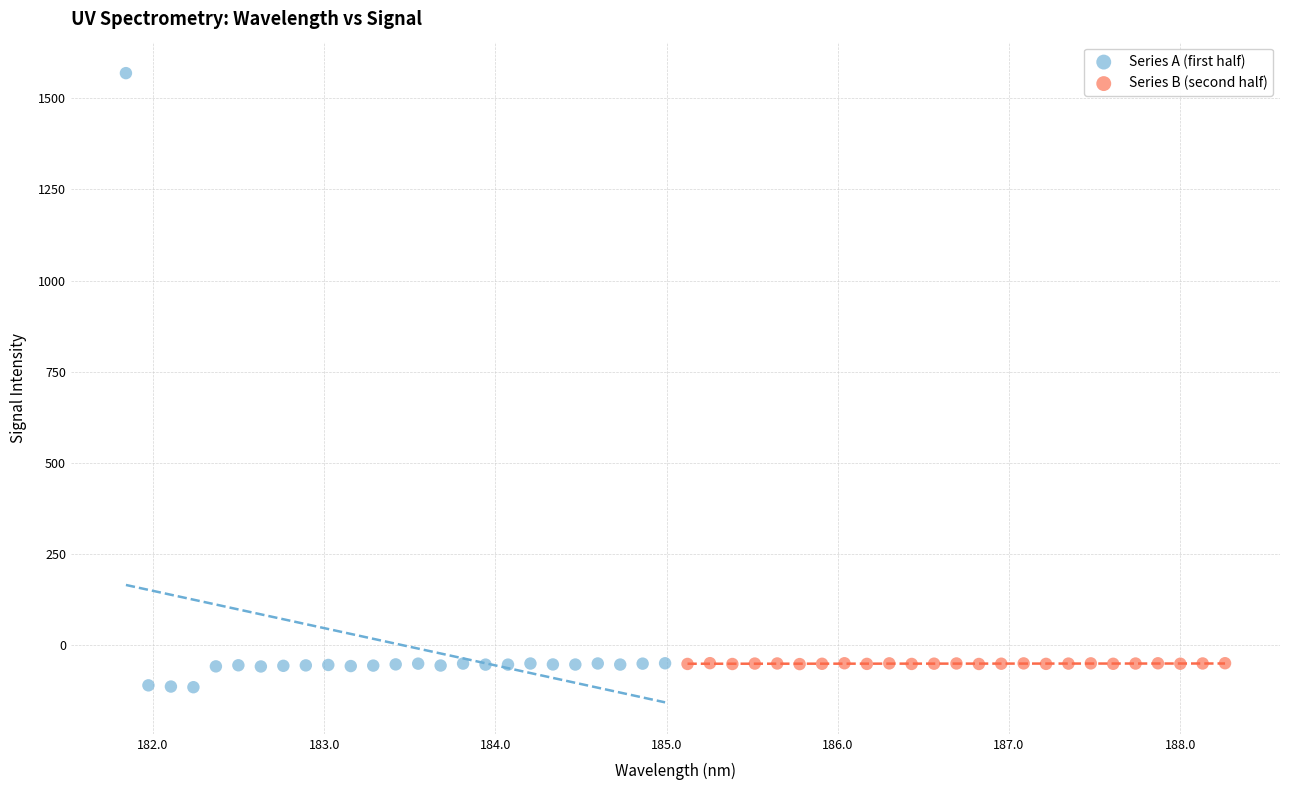

Which series contains the highest Y value?

Series A (first half)